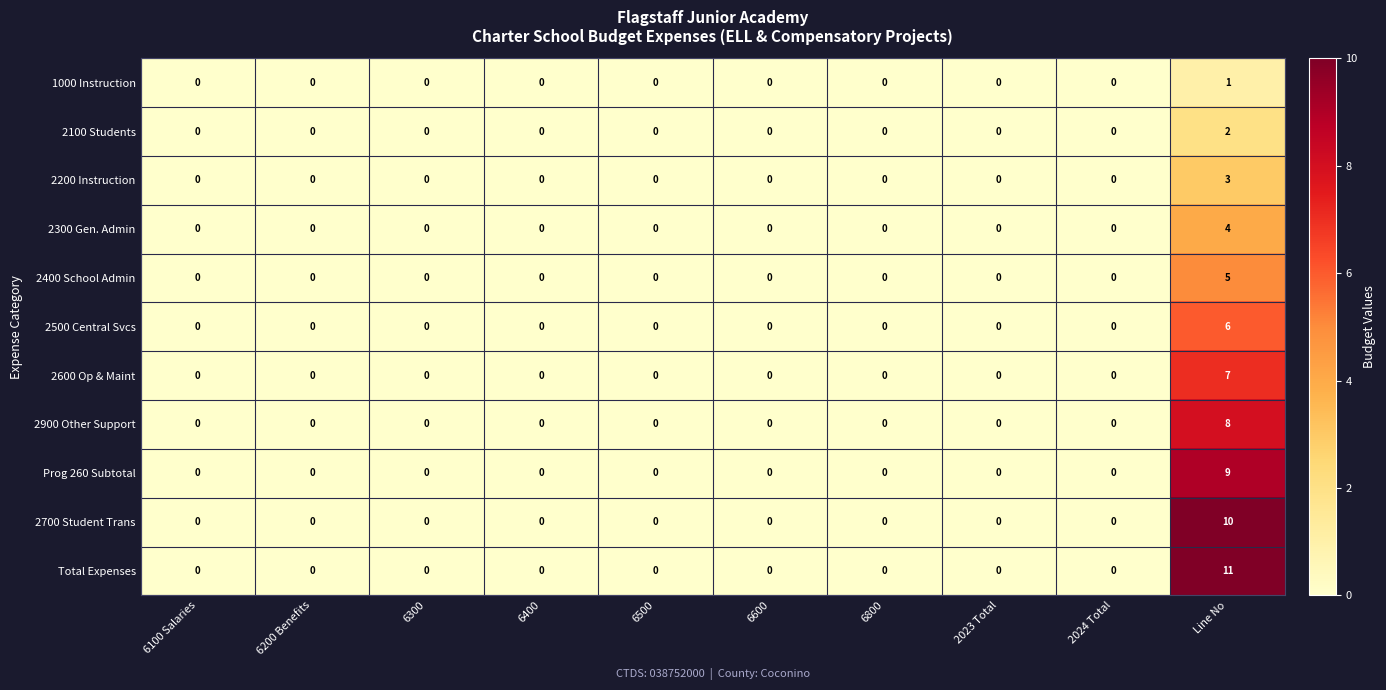

Count the 1000 Instruction values in the range 0 to 1.

10